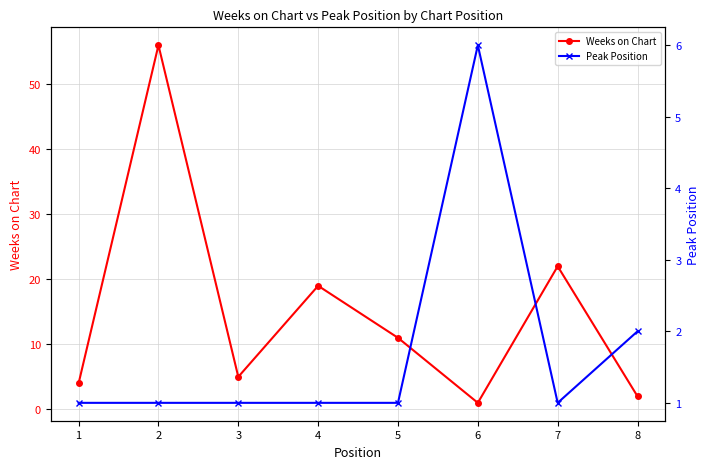

What is the lowest value of the Weeks on Chart series?

1